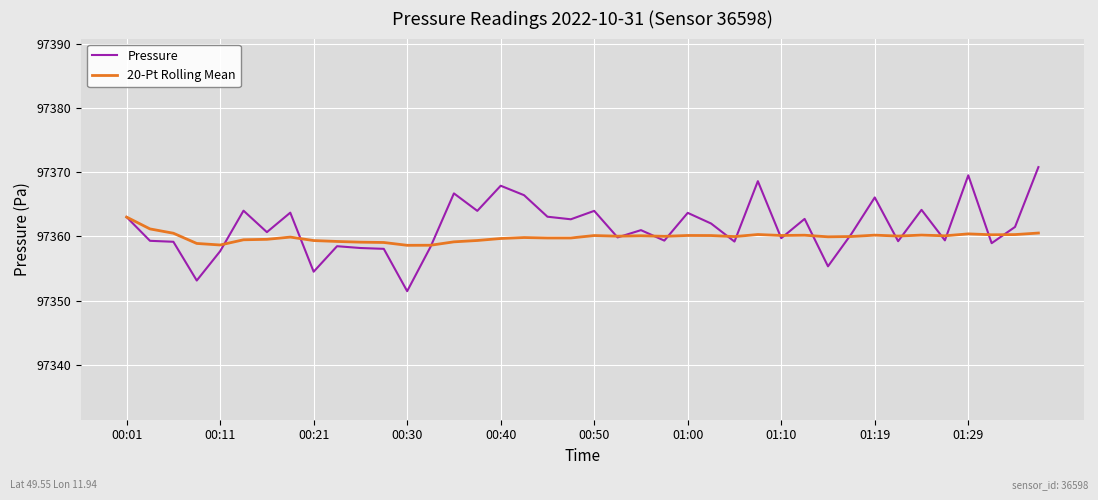

Which series has the widest spread of values?

Pressure